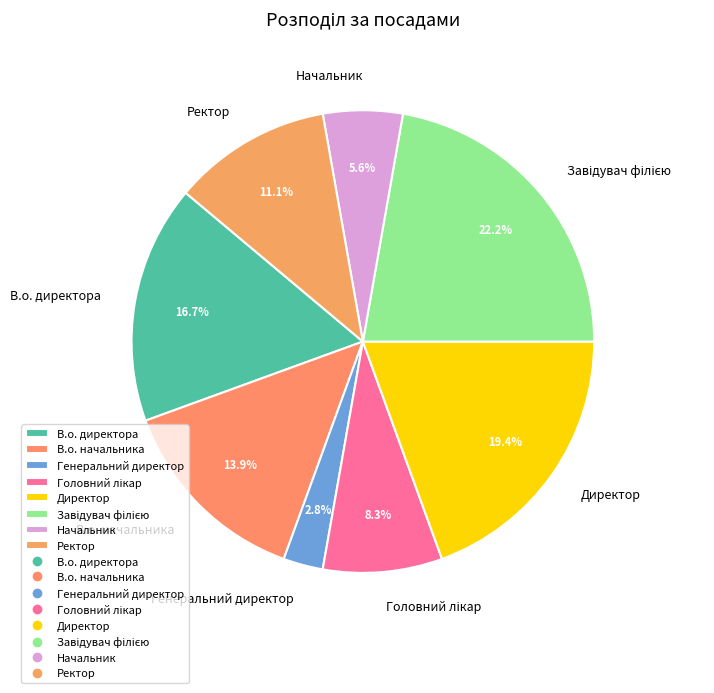

To the nearest percent, what percentage of the pie is В.о. начальника?

14%